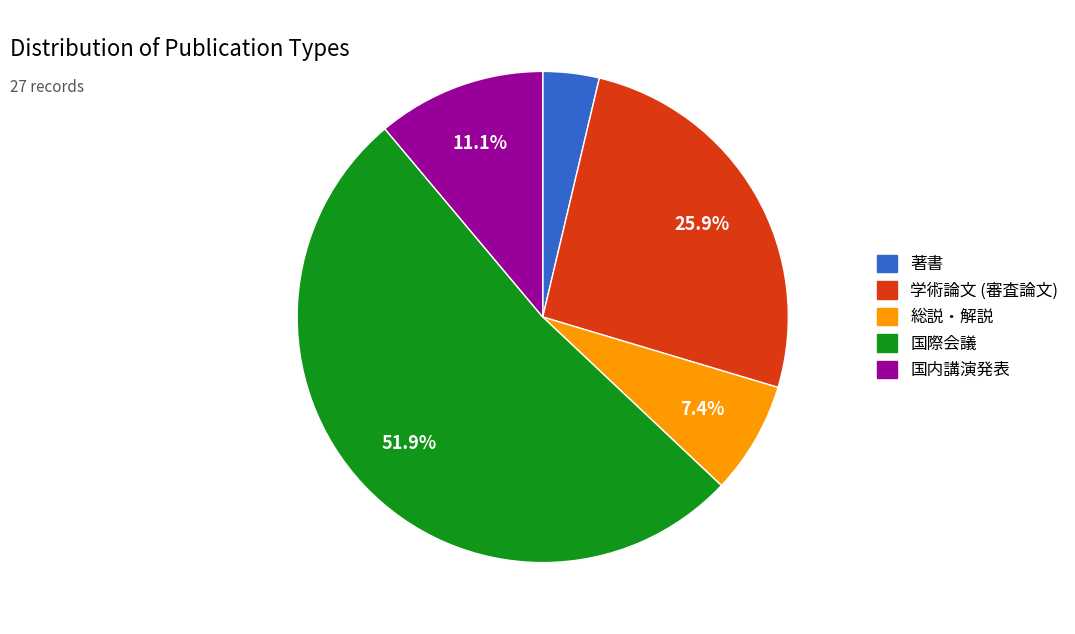

To the nearest percent, what is the average slice percentage?

20%